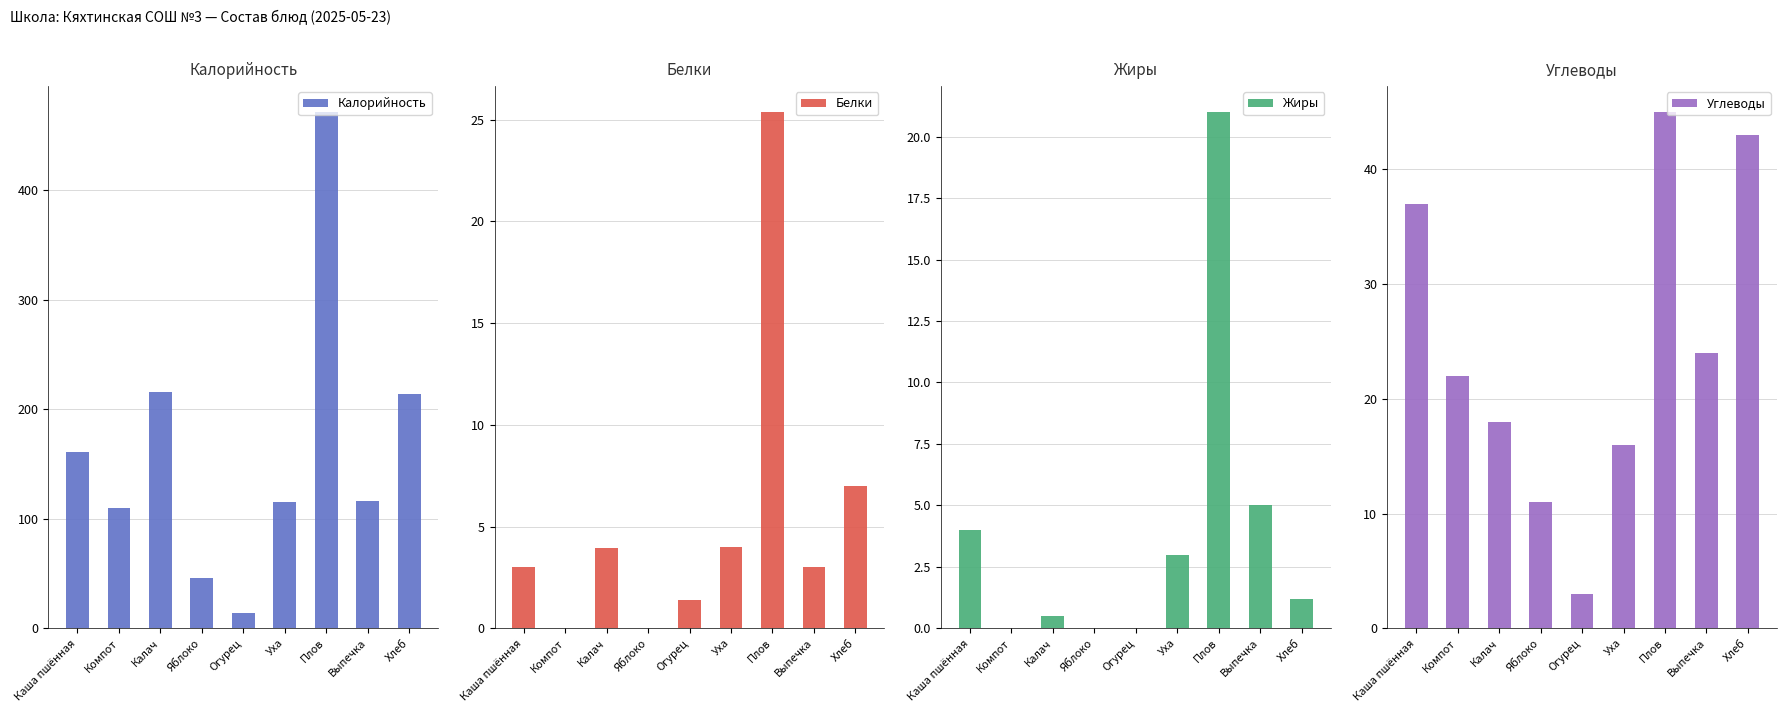

How many bars are there in total?

36